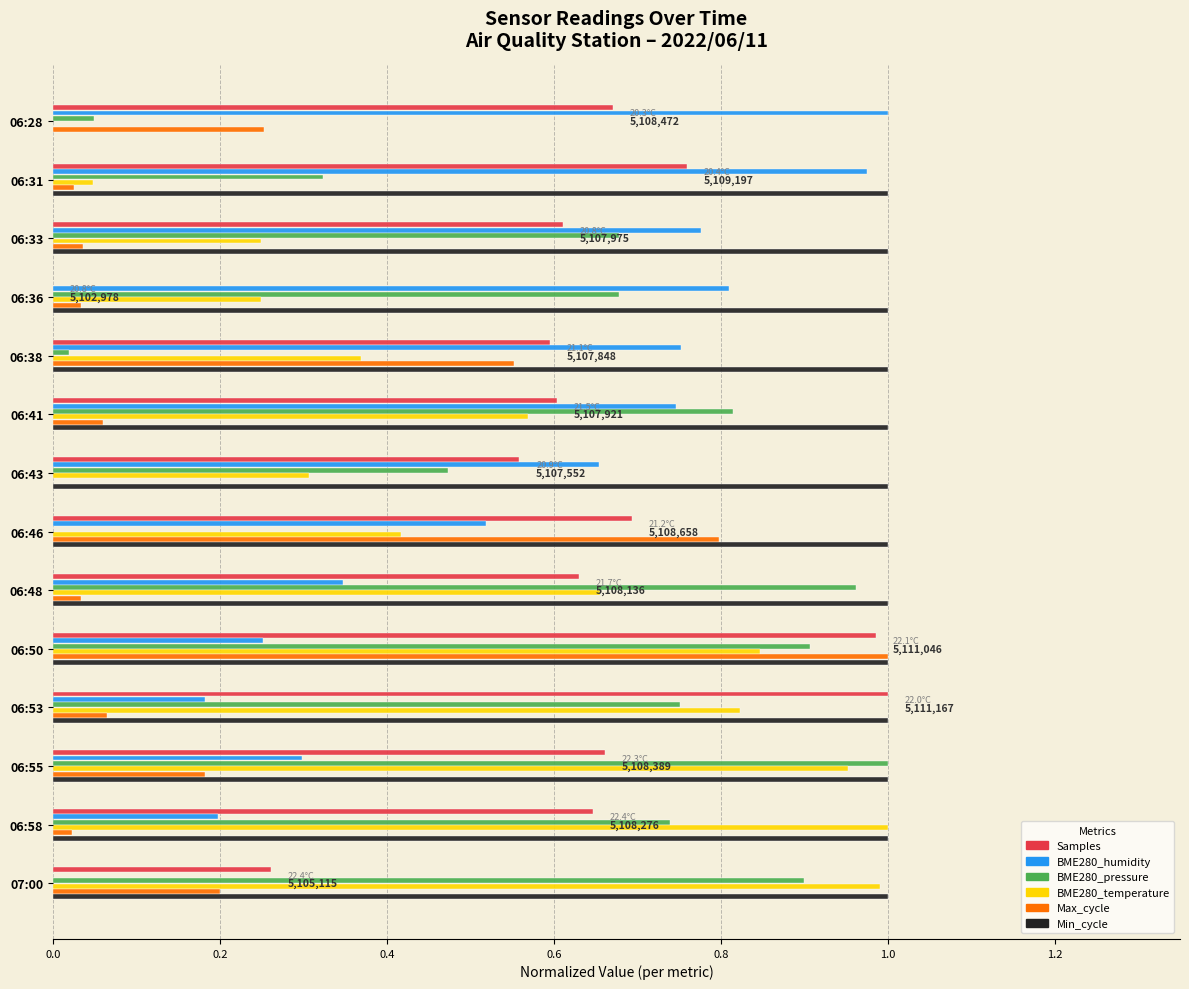

Which series changed the most between 06:41 and 07:00?

BME280_humidity